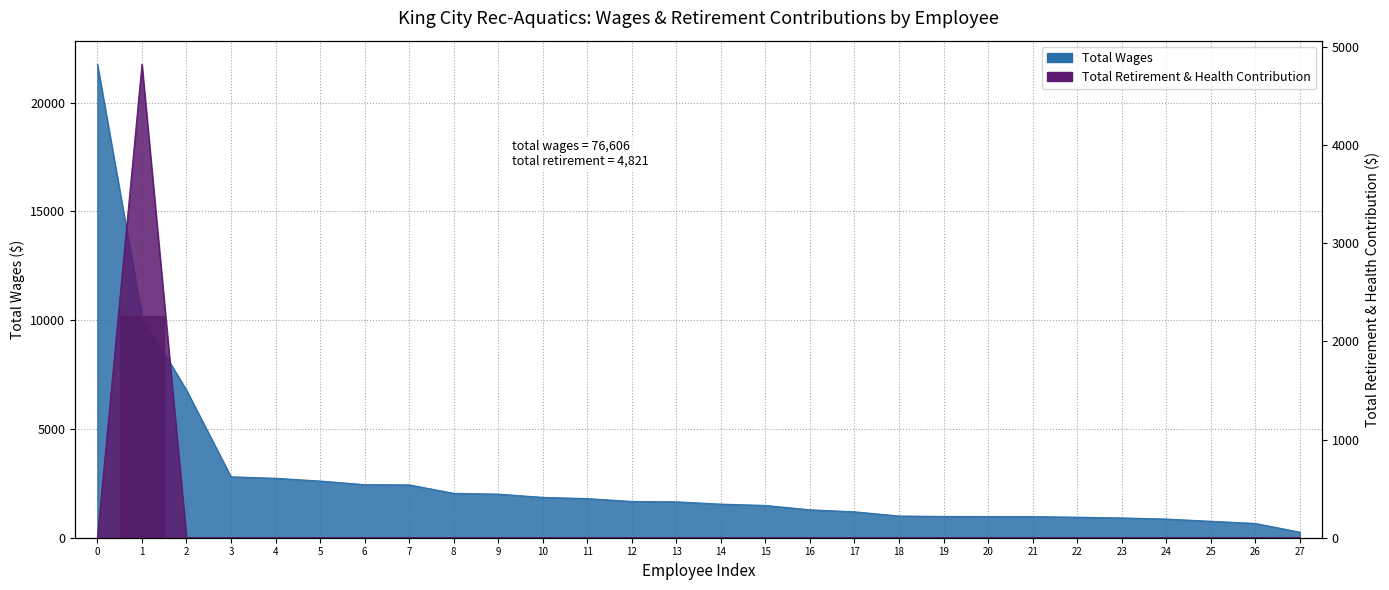

Rank the categories by Total Retirement & Health Contribution value from highest to lowest.

1, 0, 2, 3, 4, 5, 6, 7, 8, 9, 10, 11, 12, 13, 14, 15, 16, 17, 18, 19, 20, 21, 22, 23, 24, 25, 26, 27